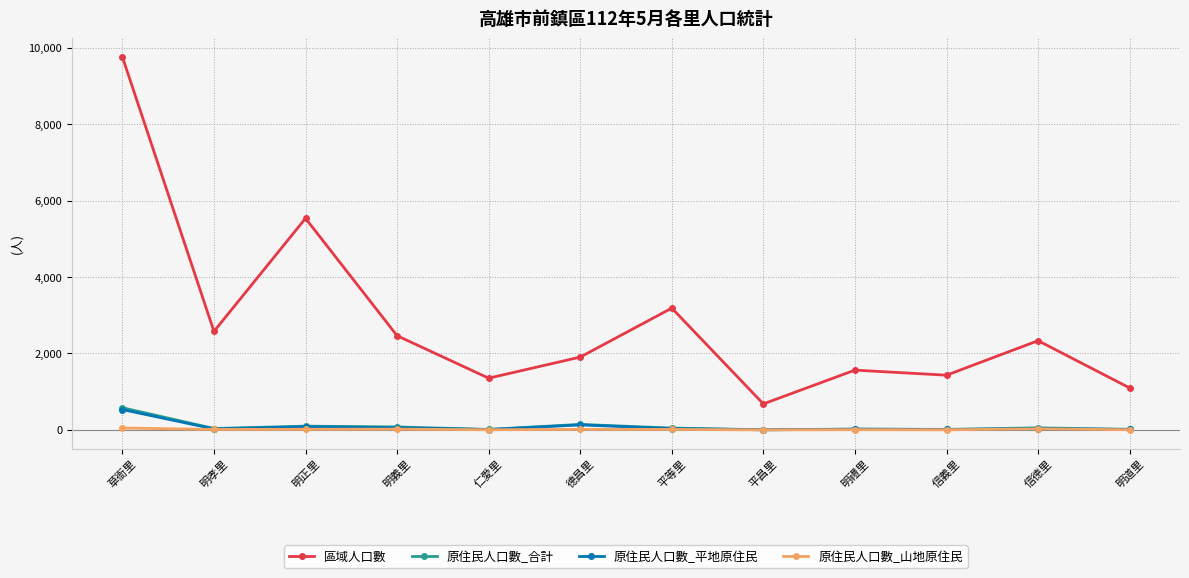

What is the label of the 10th point from the right?

明正里